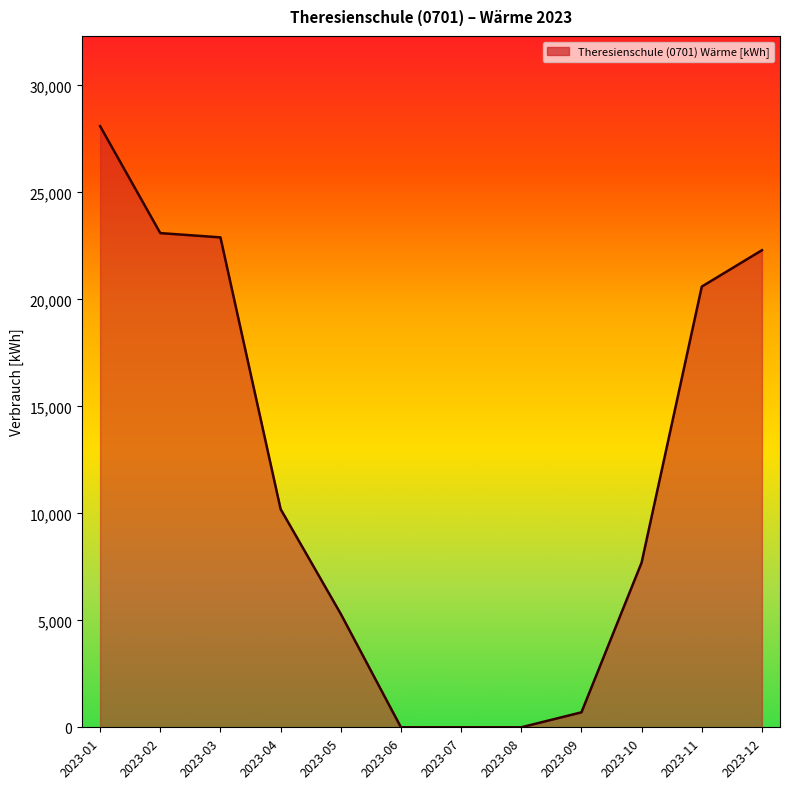

True or false: the data shows 10310 at 2023-07.

False